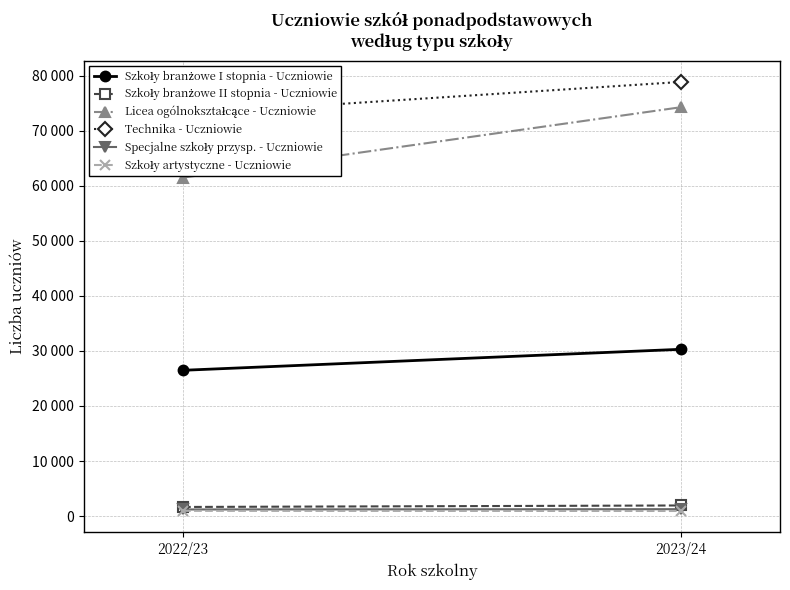

Is this an area chart (filled region under the line)?

No